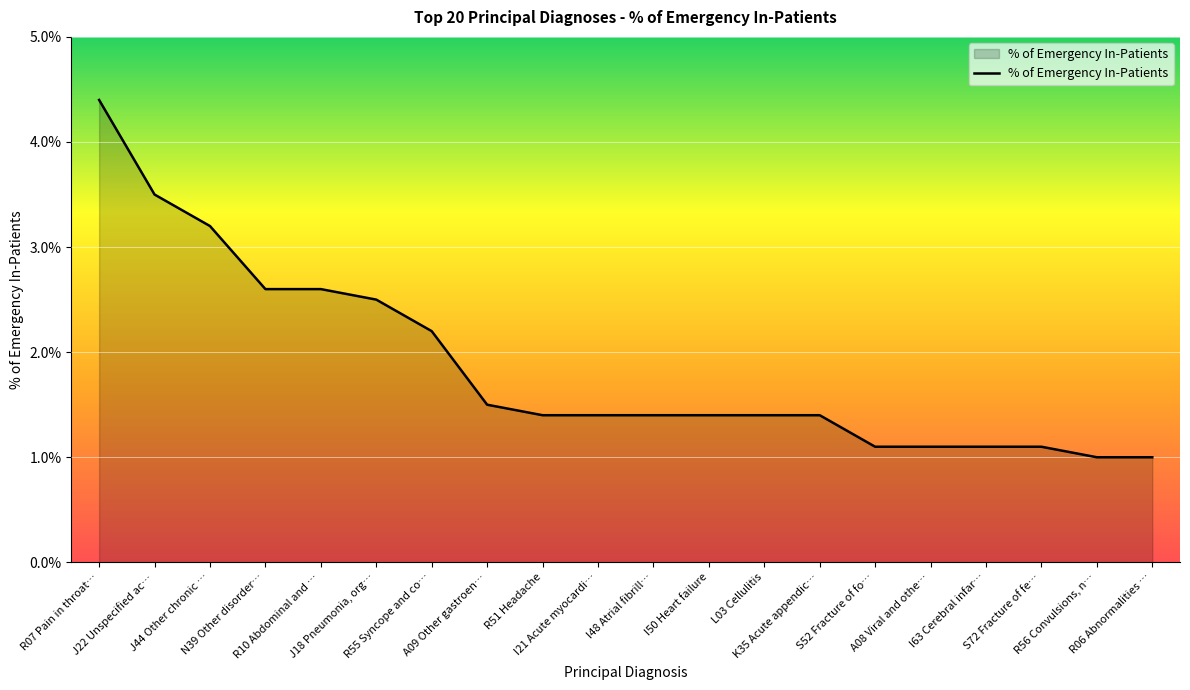

What is the difference between the maximum and minimum values?

3.4